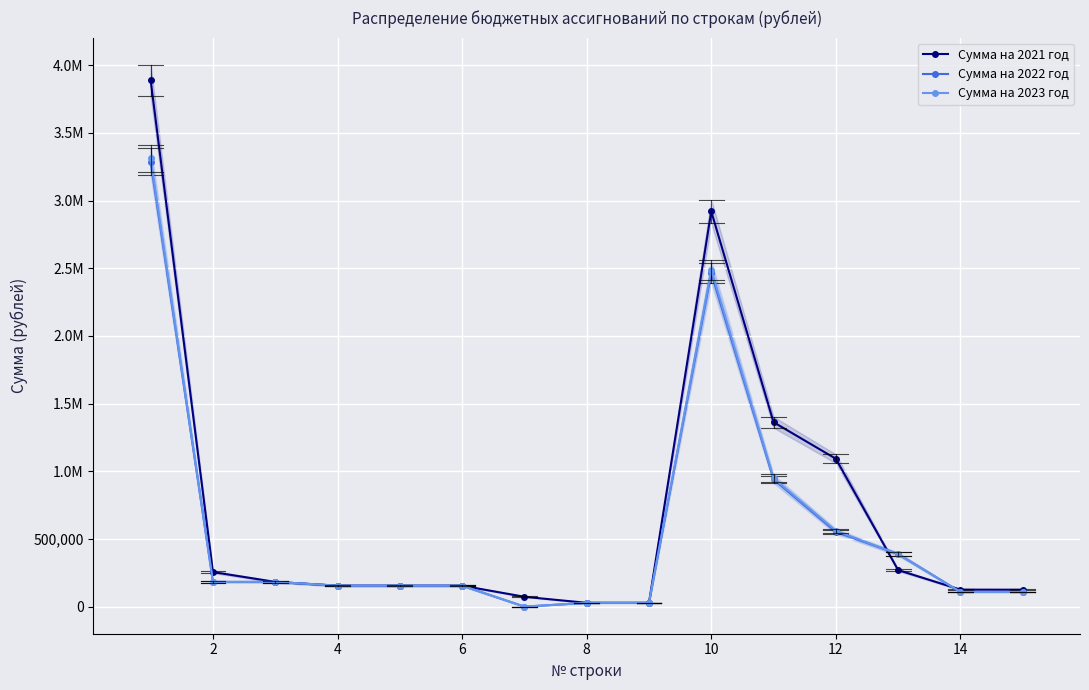

True or false: Сумма на 2022 год and Сумма на 2023 год cross at least once.

False